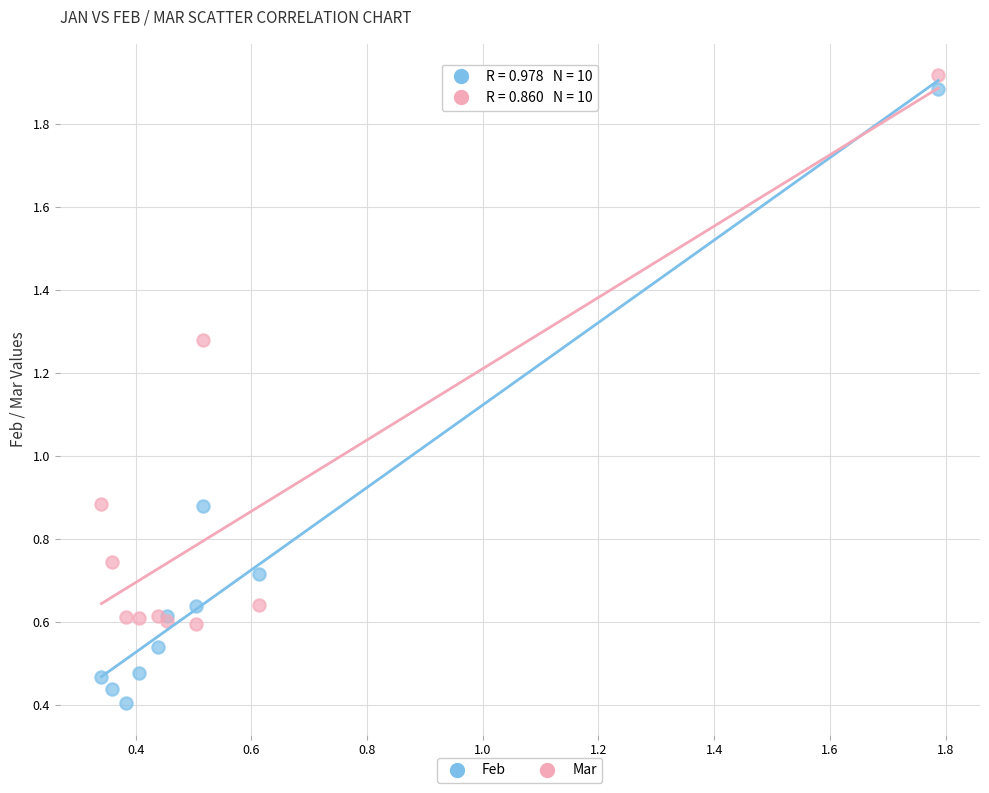

What is the X range (max minus min) for the scatter plot?

1.4